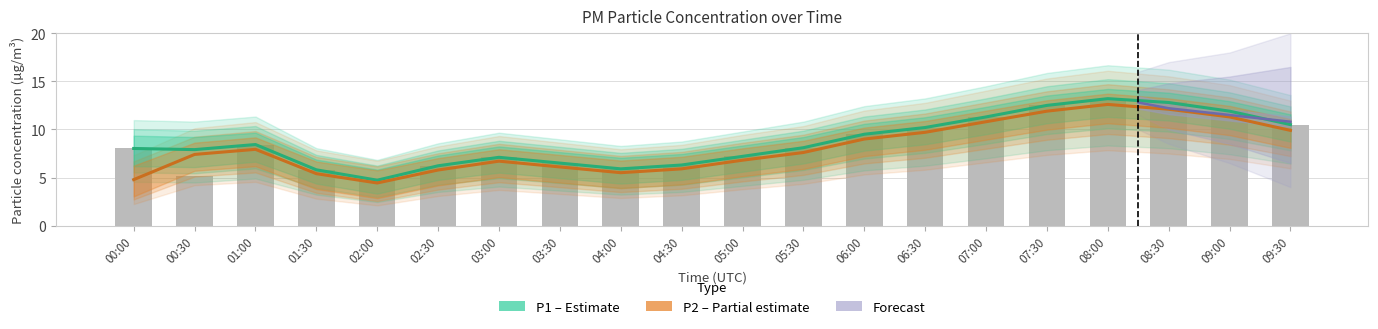

What is the lowest value of the P2 (Partial estimate) series?

4.4